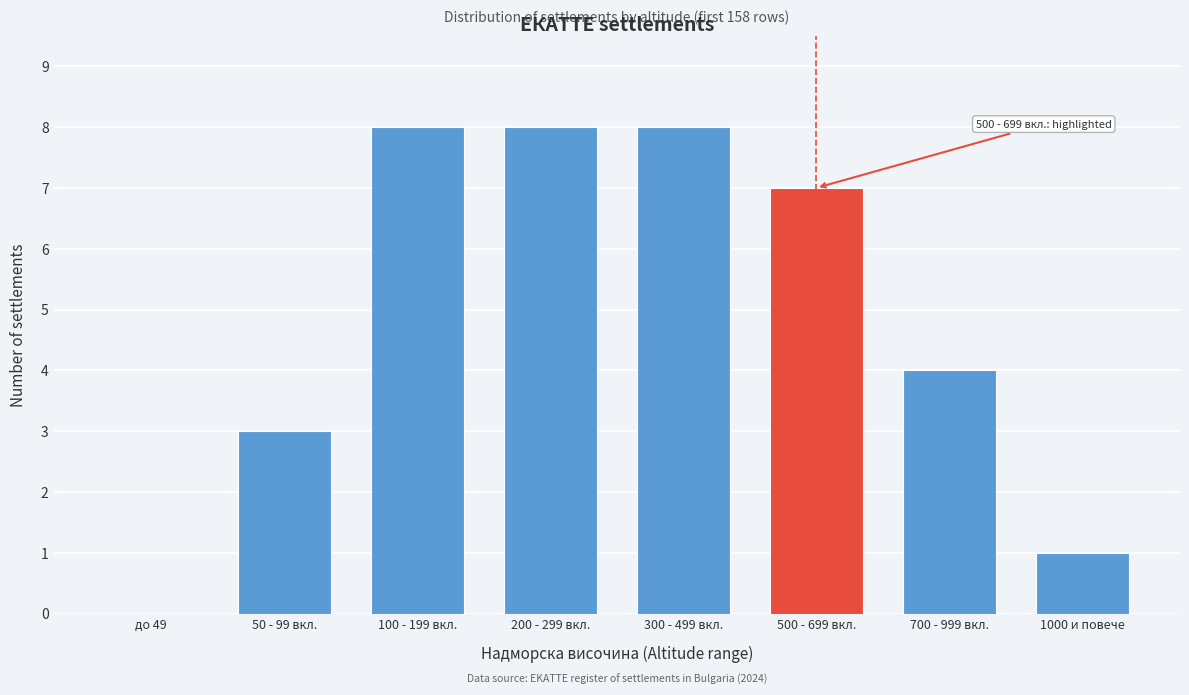

Reading left to right, list all the values displayed in this chart.

до 49=0	50 - 99 вкл.=3	100 - 199 вкл.=8	200 - 299 вкл.=8	300 - 499 вкл.=8	500 - 699 вкл.=7	700 - 999 вкл.=4	1000 и повече=1